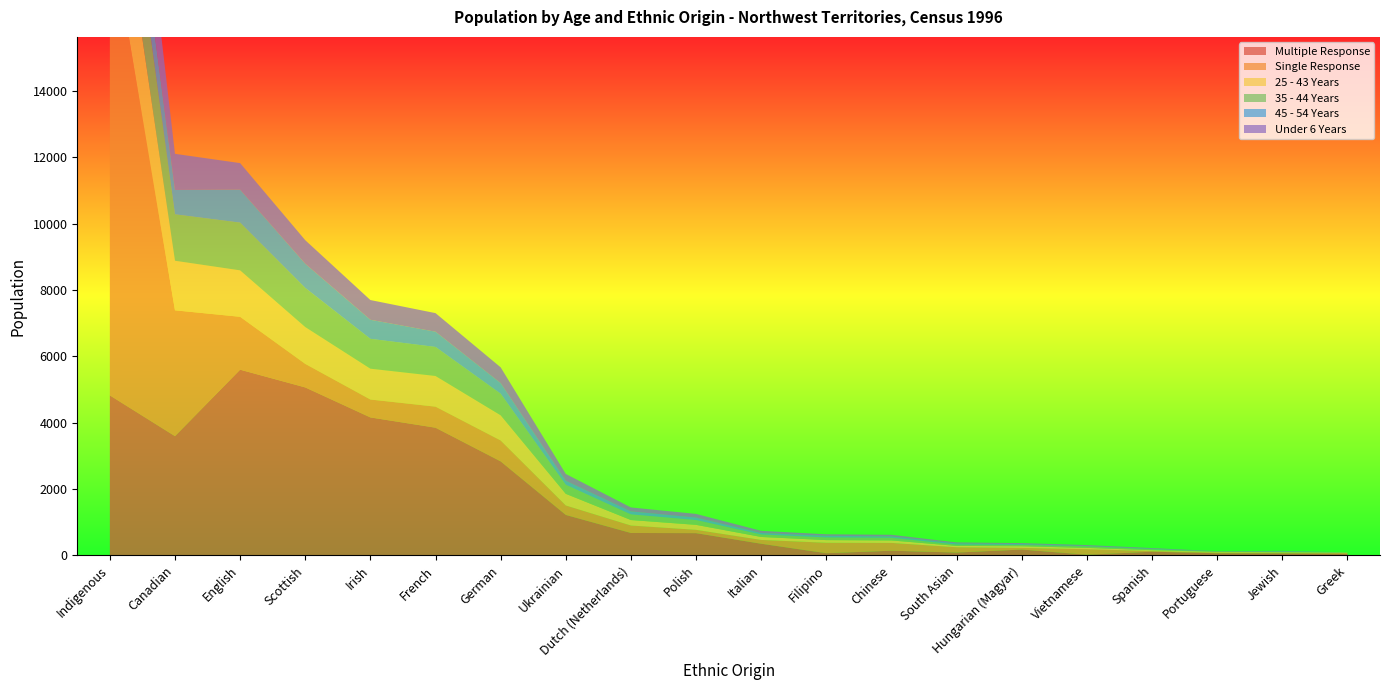

Reading right to left, list all the values displayed in this chart.

Multiple Response: Greek=45	Jewish=60	Portuguese=65	Spanish=110	Vietnamese=20	Hungarian (Magyar)=175	South Asian=85	Chinese=140	Filipino=65	Italian=350	Polish=670	Dutch (Netherlands)=675	Ukrainian=1220	German=2835	French=3850	Irish=4160	Scottish=5065	English=5600	Canadian=3595	Indigenous=4825
Single Response: Greek=25	Jewish=20	Portuguese=20	Spanish=20	Vietnamese=165	Hungarian (Magyar)=50	South Asian=160	Chinese=235	Filipino=315	Italian=115	Polish=100	Dutch (Netherlands)=225	Ukrainian=285	German=630	French=635	Irish=540	Scottish=710	English=1595	Canadian=3795	Indigenous=14215
25 - 43 Years: Greek=10	Jewish=15	Portuguese=20	Spanish=25	Vietnamese=40	Hungarian (Magyar)=50	South Asian=40	Chinese=75	Filipino=80	Italian=90	Polish=150	Dutch (Netherlands)=165	Ukrainian=350	German=760	French=925	Irish=930	Scottish=1110	English=1400	Canadian=1495	Indigenous=3220
35 - 44 Years: Greek=10	Jewish=15	Portuguese=10	Spanish=30	Vietnamese=45	Hungarian (Magyar)=40	South Asian=40	Chinese=80	Filipino=80	Italian=75	Polish=145	Dutch (Netherlands)=170	Ukrainian=275	German=650	French=875	Irish=900	Scottish=1180	English=1440	Canadian=1400	Indigenous=2375
45 - 54 Years: Greek=0	Jewish=15	Portuguese=0	Spanish=15	Vietnamese=10	Hungarian (Magyar)=25	South Asian=35	Chinese=40	Filipino=50	Italian=45	Polish=75	Dutch (Netherlands)=90	Ukrainian=120	German=320	French=460	Irish=575	Scottish=730	English=995	Canadian=735	Indigenous=1450
Under 6 Years: Greek=0	Jewish=10	Portuguese=10	Spanish=20	Vietnamese=30	Hungarian (Magyar)=30	South Asian=30	Chinese=50	Filipino=45	Italian=65	Polish=110	Dutch (Netherlands)=120	Ukrainian=205	German=475	French=560	Irish=595	Scottish=710	English=800	Canadian=1090	Indigenous=2920